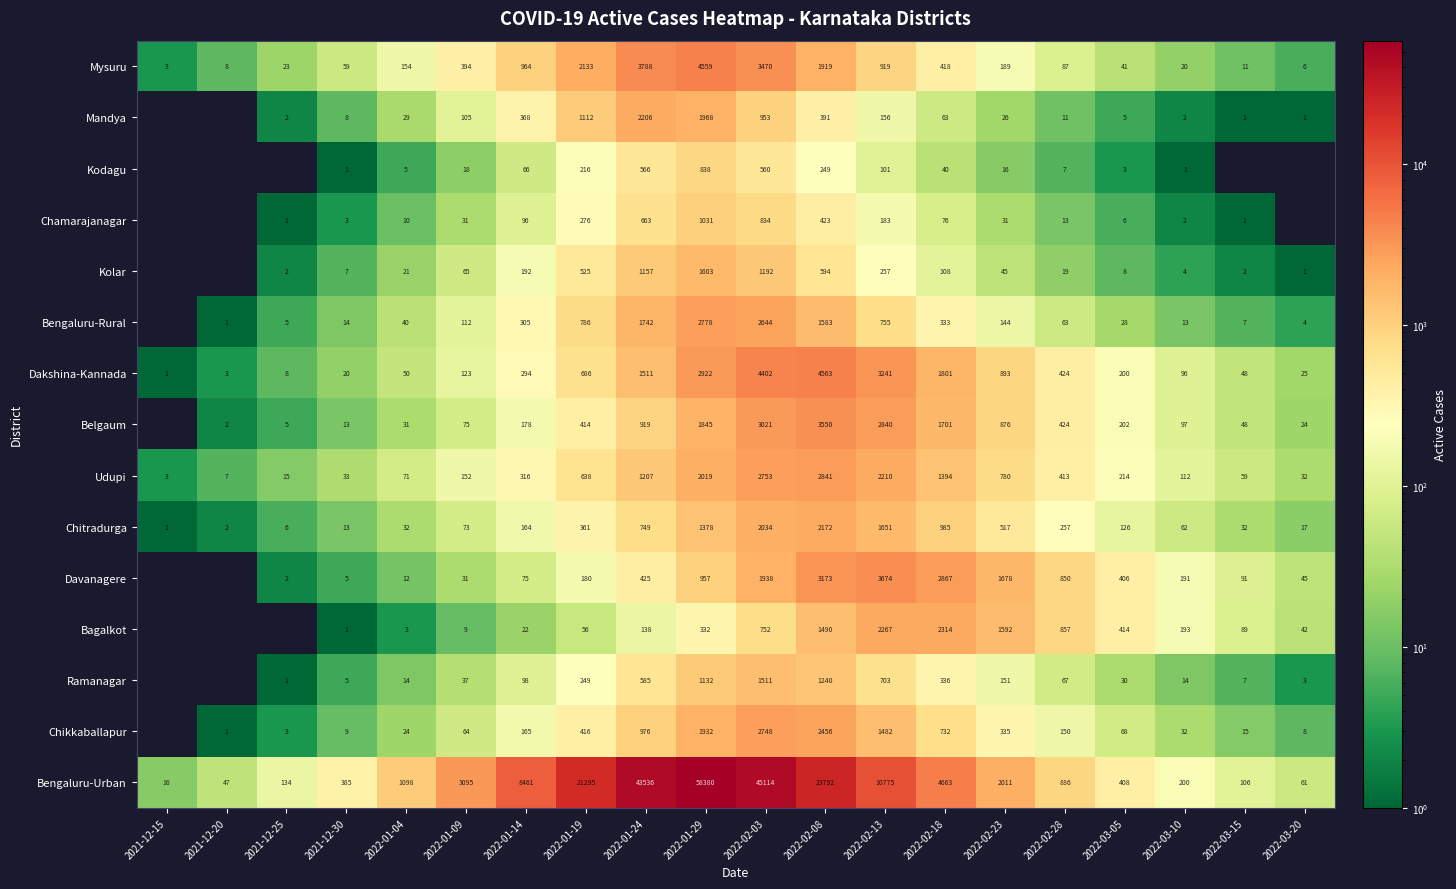

Is the value of Chikkaballapur at 2022-03-15 greater than the value of Bagalkot at 2022-02-18?

No